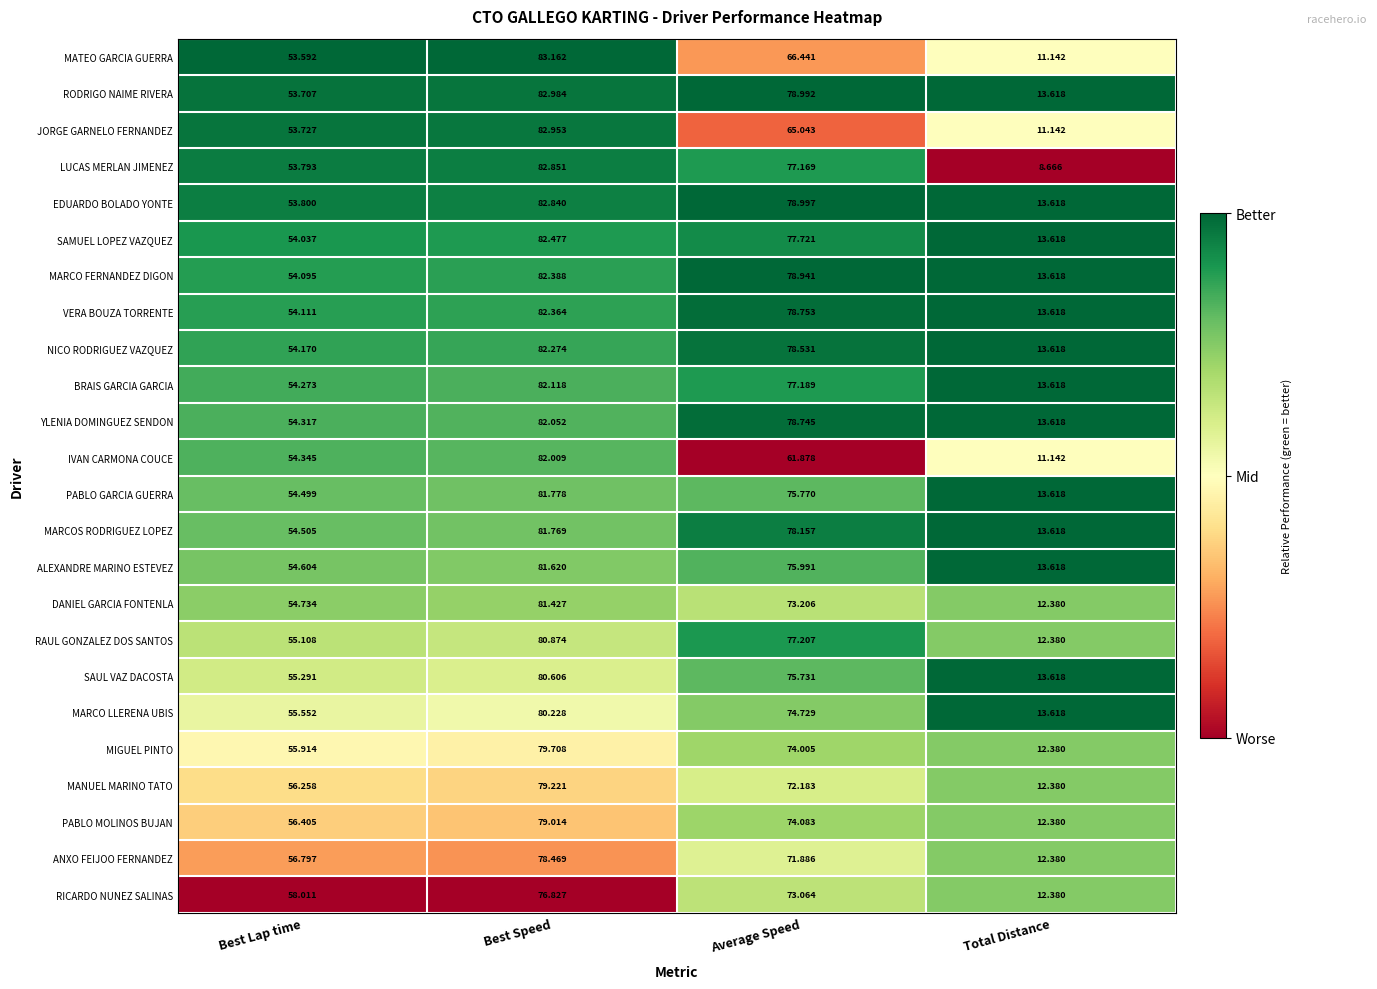

What is the total value across all series at Best Speed?

1952.0